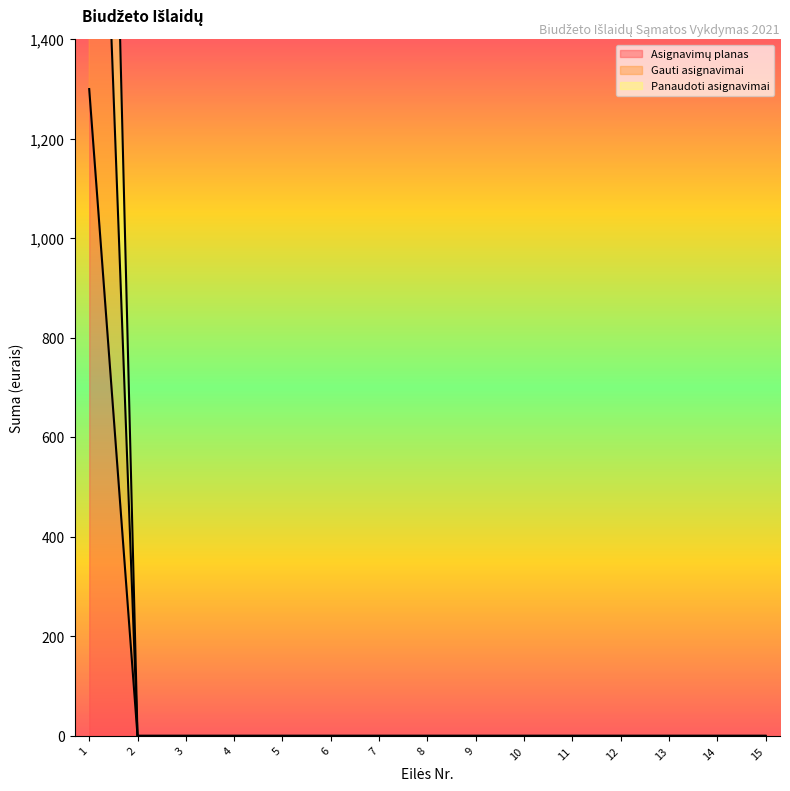

How many categories are shown in the chart?

15